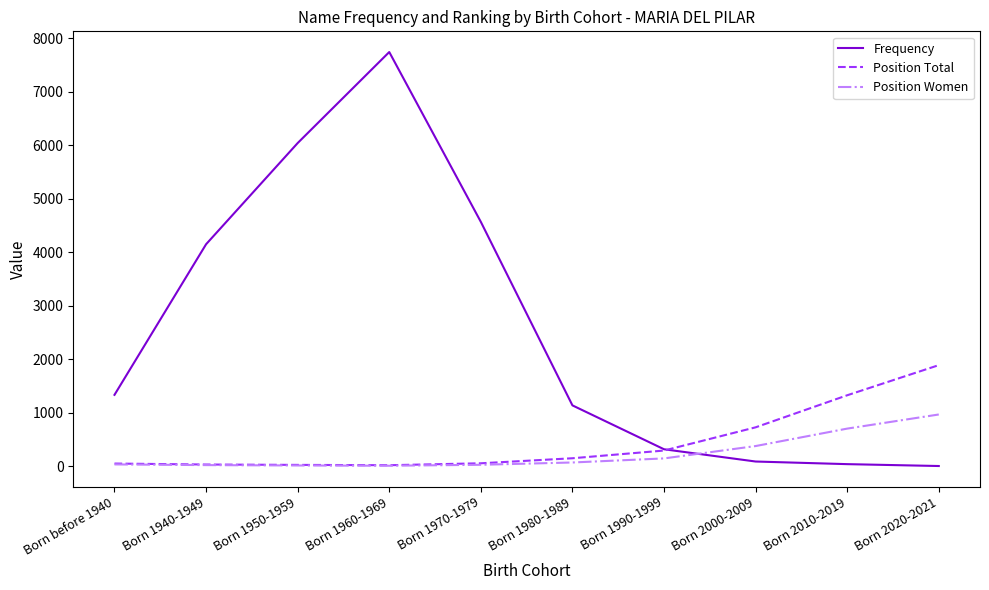

At which label does Position Women reach its peak?

Born 2020-2021